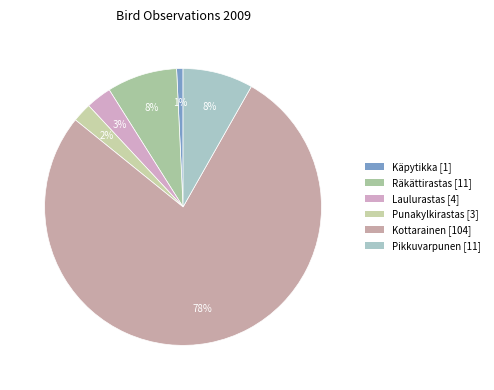

Is there a majority slice in this chart?

Yes